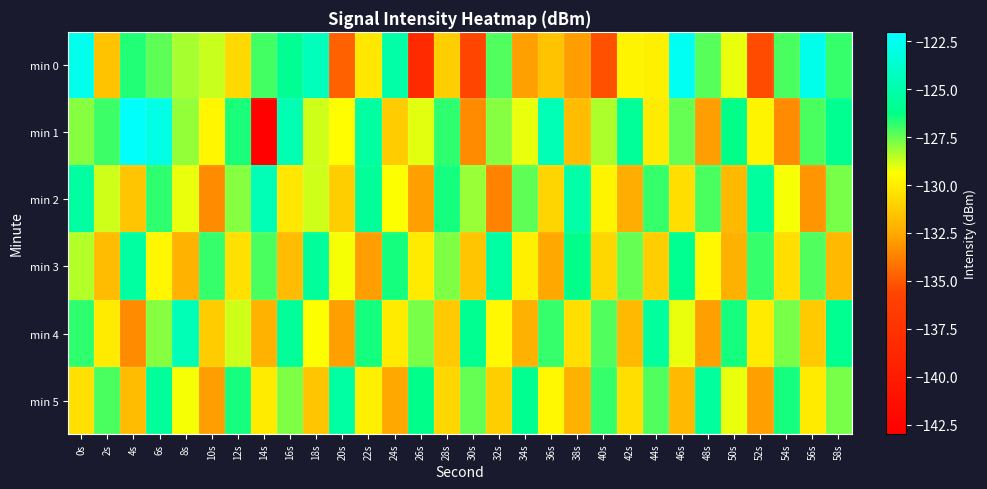

What is the maximum value shown in the chart?

-122.2